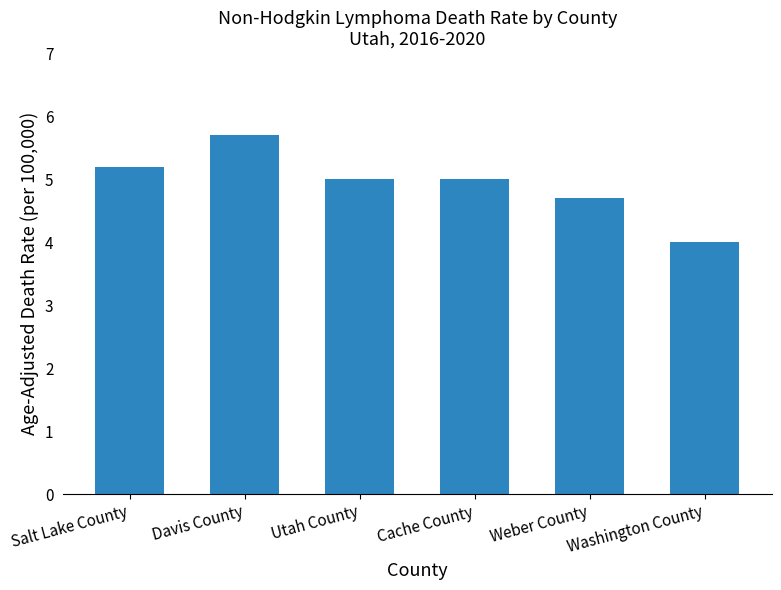

Count the values in the range 4 to 5.

4